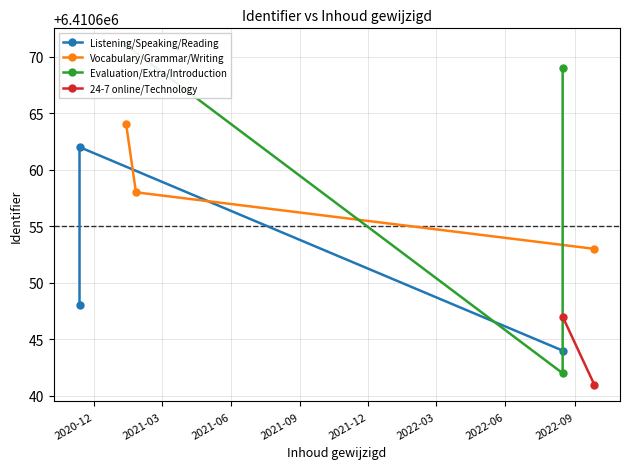

What is the difference between the maximum and minimum values?

30